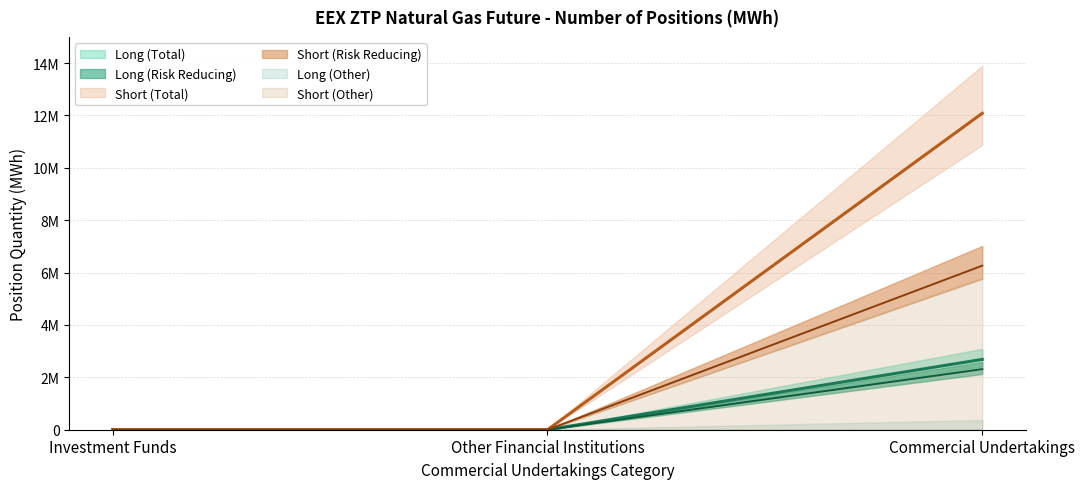

What is the difference between the maximum and minimum values in the Short series?

2685725